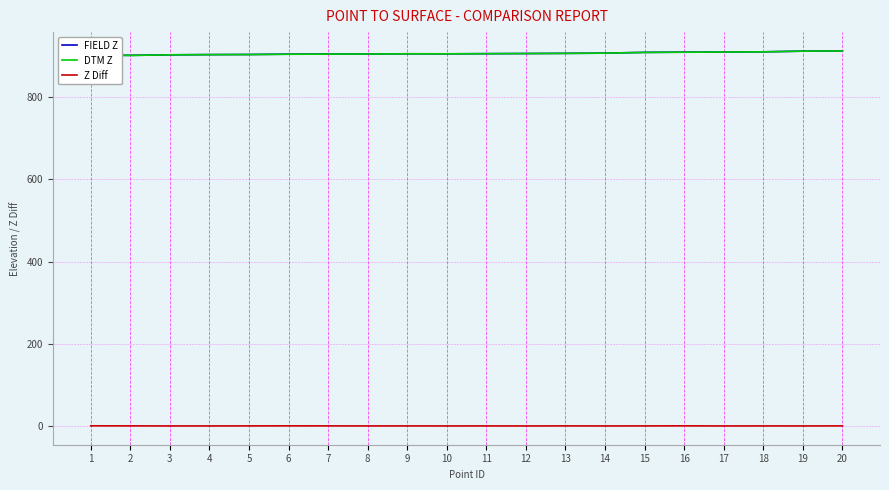

True or false: FIELD Z and Z Diff intersect in this chart.

False